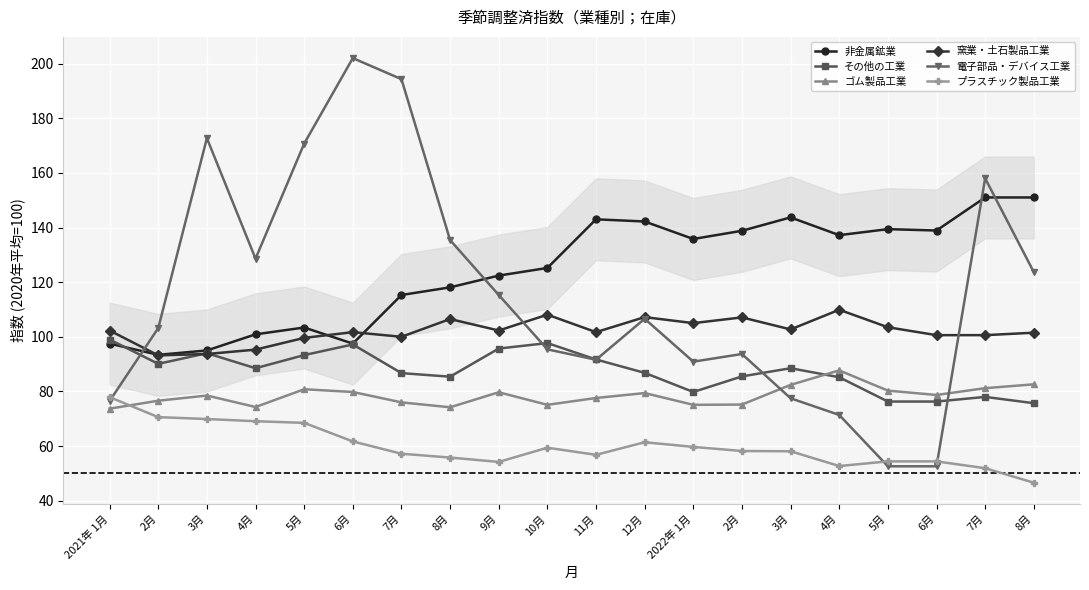

Is it true that 電子部品・デバイス工業 equals 103.2 at 2月?

True